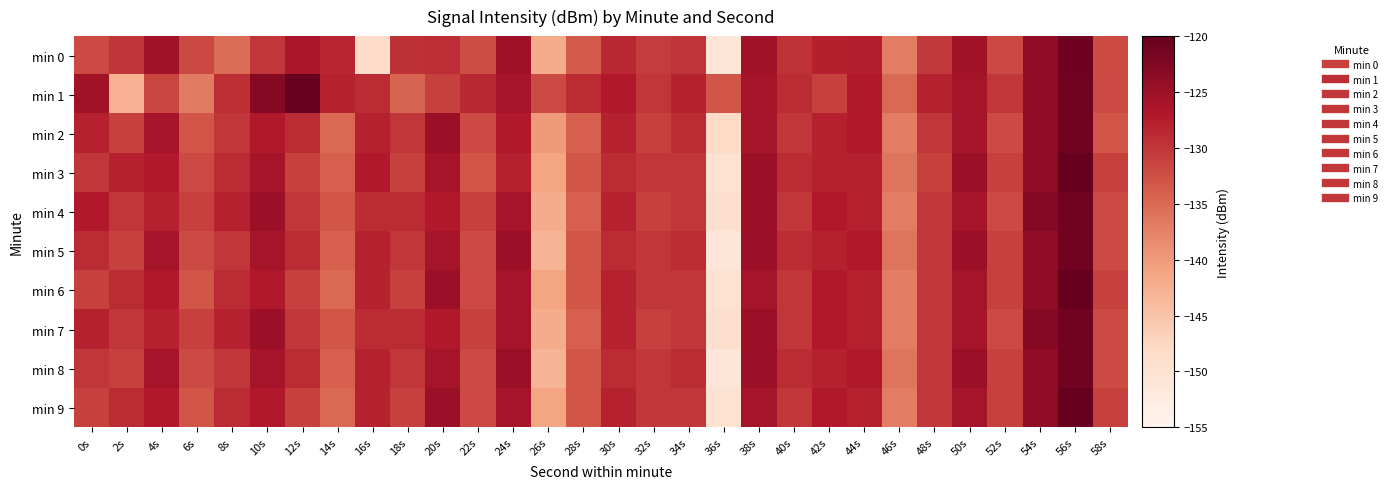

How many distinct data groups are displayed?

10